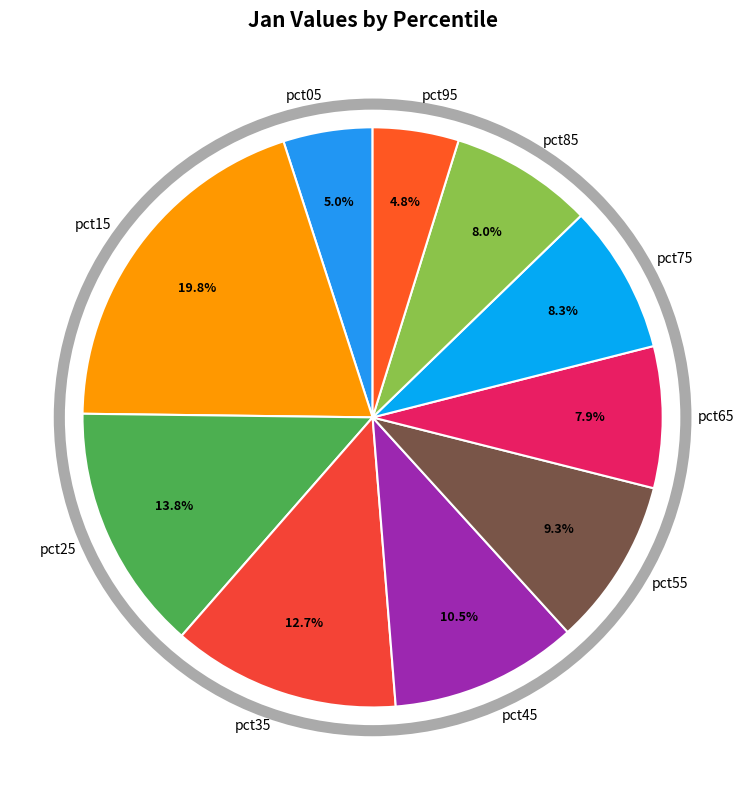

How many segments does this pie chart have?

10